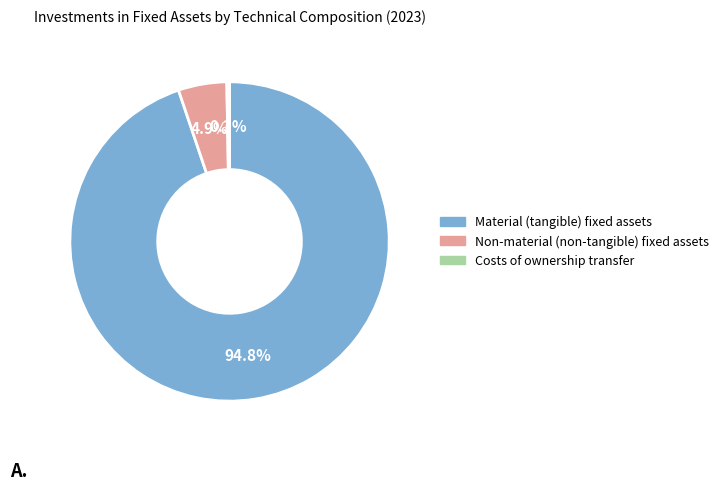

Which category has the biggest portion of the pie?

Material (tangible) fixed assets